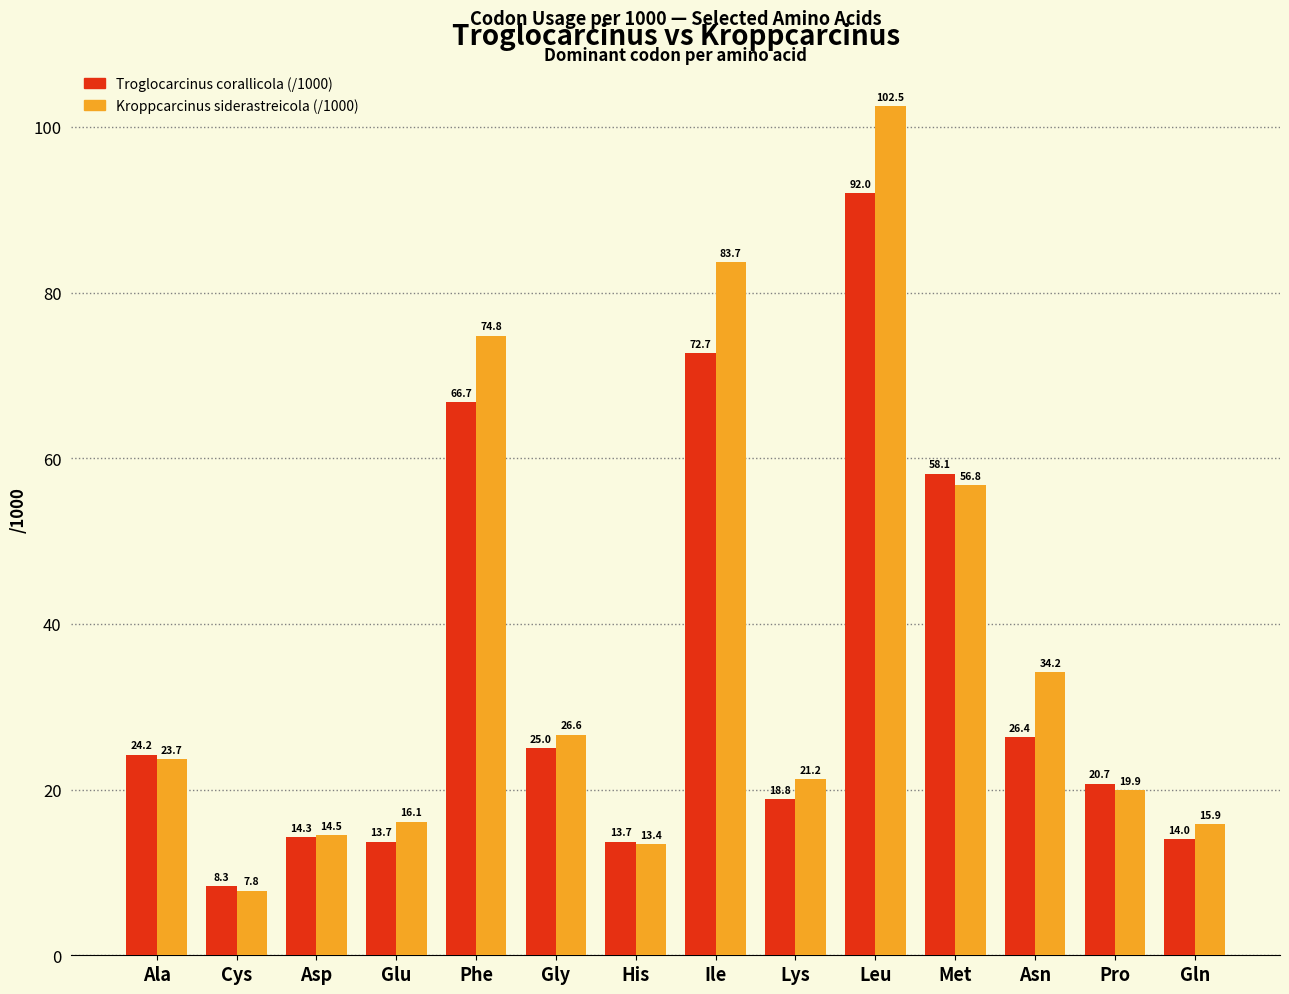

Which category has the highest value in the Kroppcarcinus siderastreicola (/1000) series?

Leu